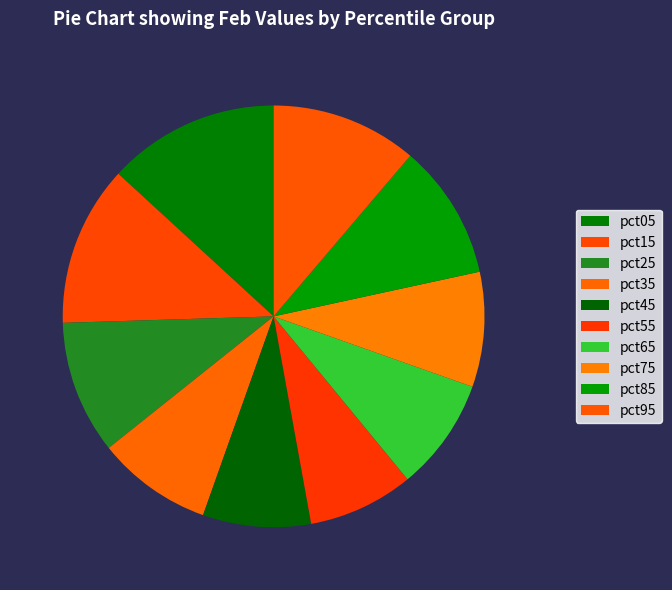

Approximately how many times larger is the value at pct55 compared to pct65?

0.9